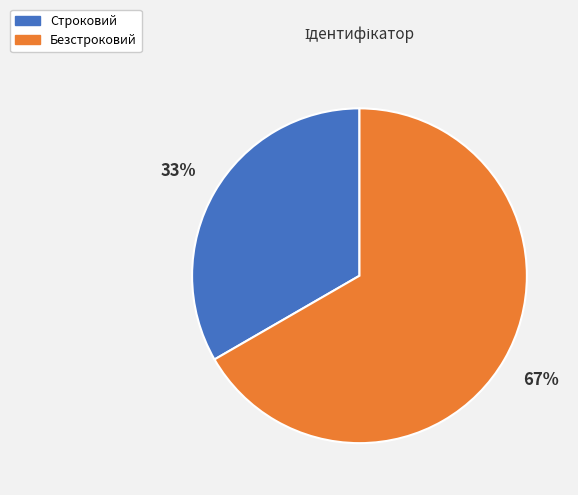

Count the number of slices in the pie.

2